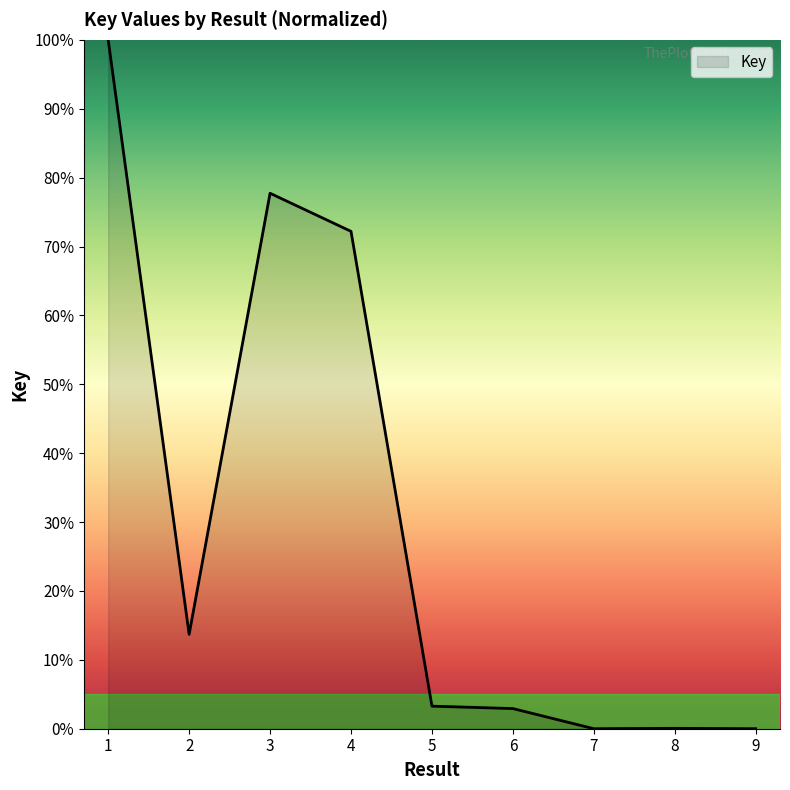

What is the difference between the maximum and minimum values?

100.0